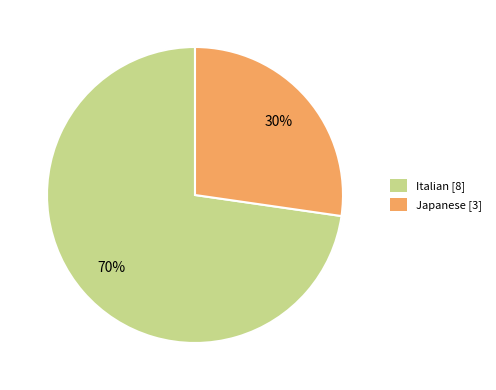

Does any single category account for the majority?

Yes